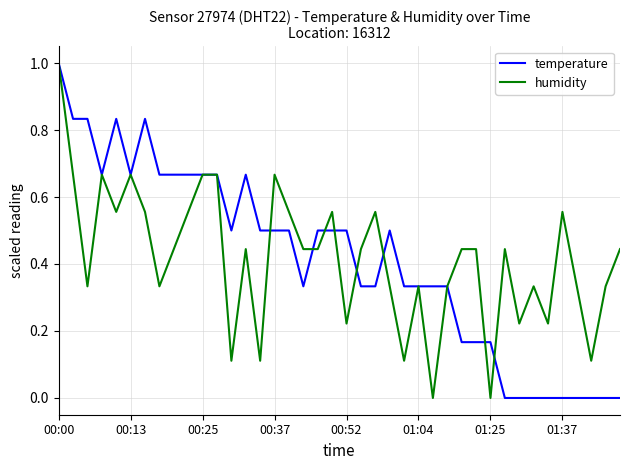

What is the maximum value for humidity?

1.0